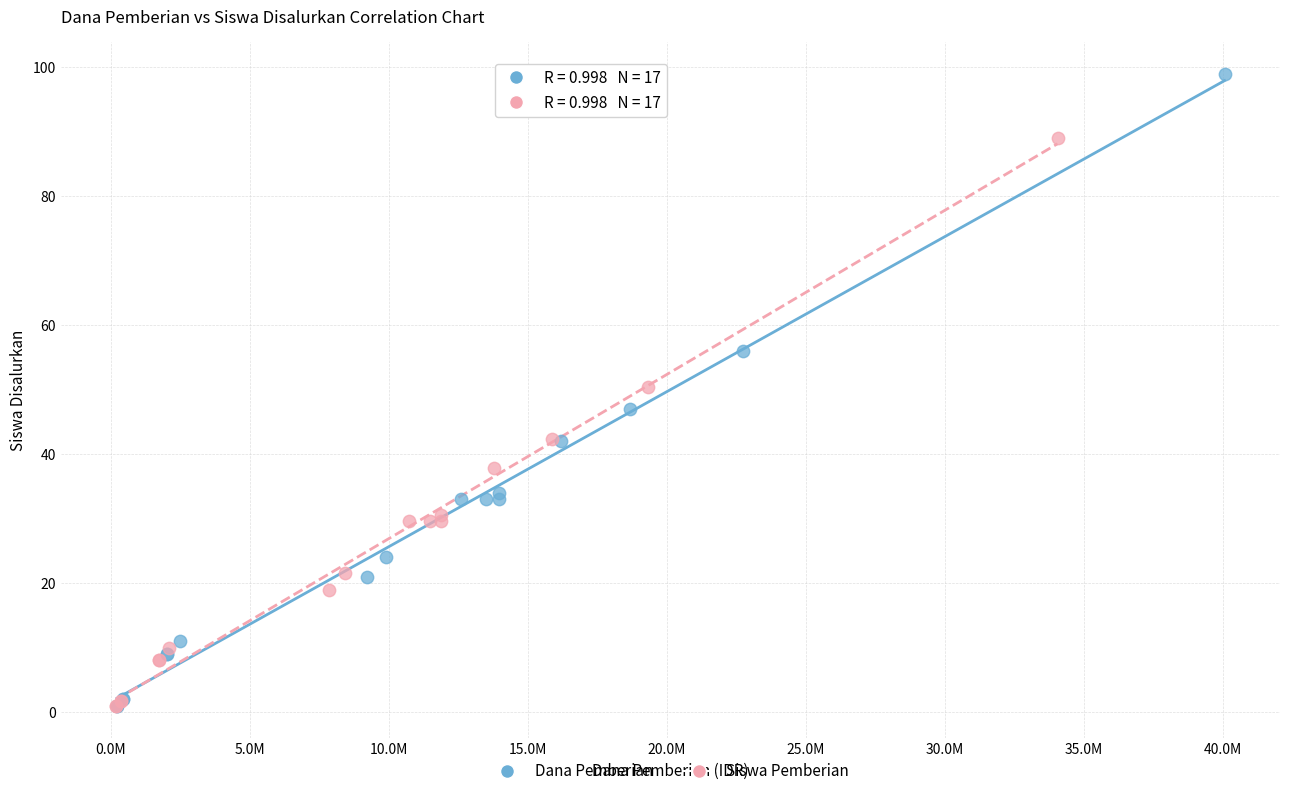

What are all the series names shown in the legend?

Dana Pemberian, Siswa Pemberian